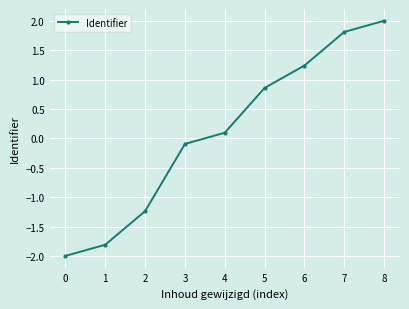

True or false: the data shows 2.4 at 7.

False